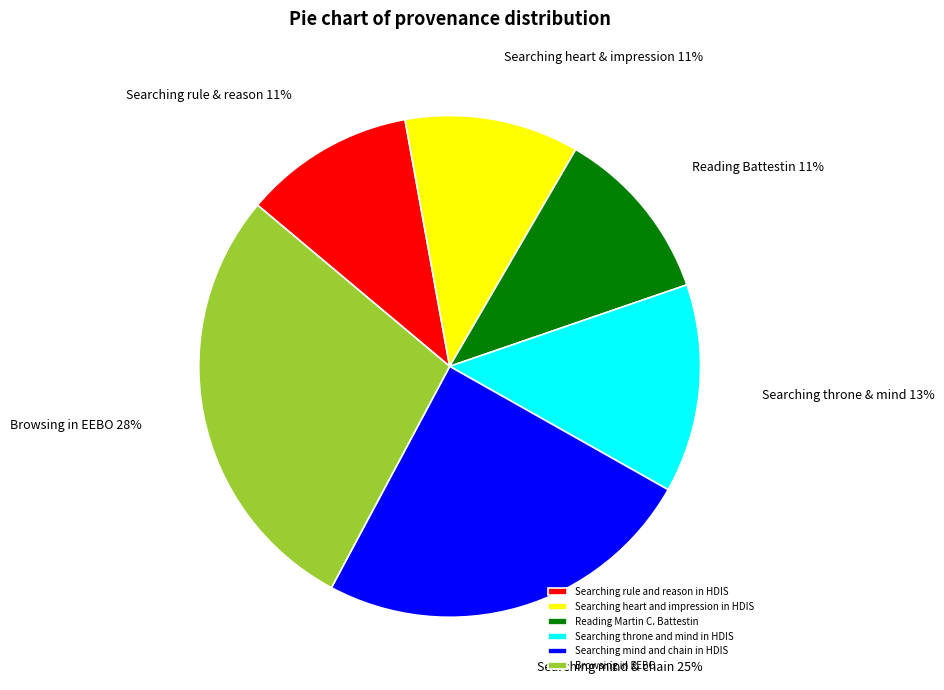

To the nearest percent, what percentage of the pie is Searching heart and impression in HDIS?

11%